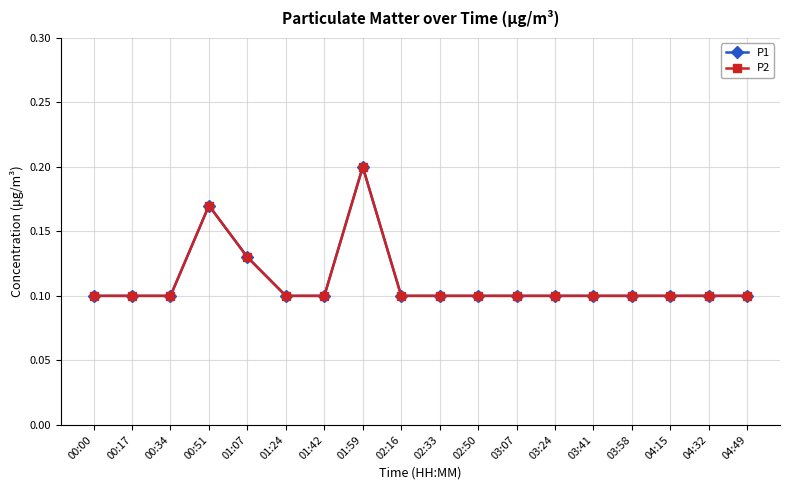

How many interior local peaks does the P2 series have?

2